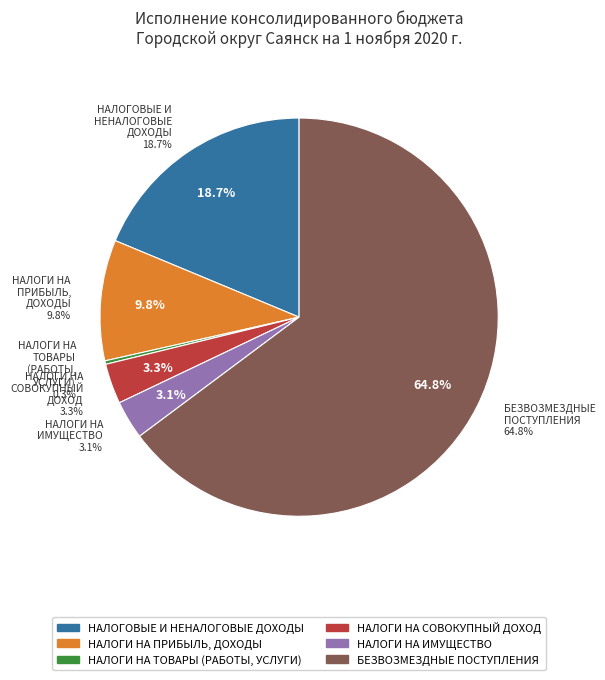

To the nearest percent, what percentage of the pie is НАЛОГИ НА СОВОКУПНЫЙ ДОХОД?

3%